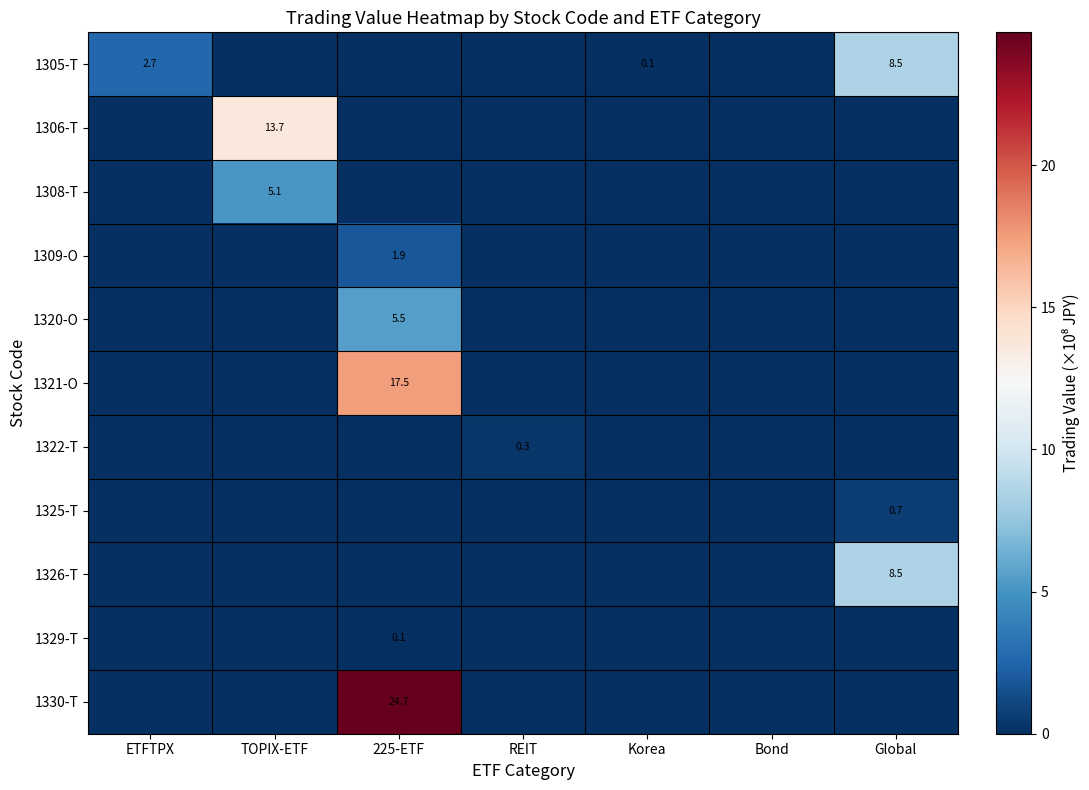

True or false: 1309-O has a value of 1.9 at 225-ETF.

True